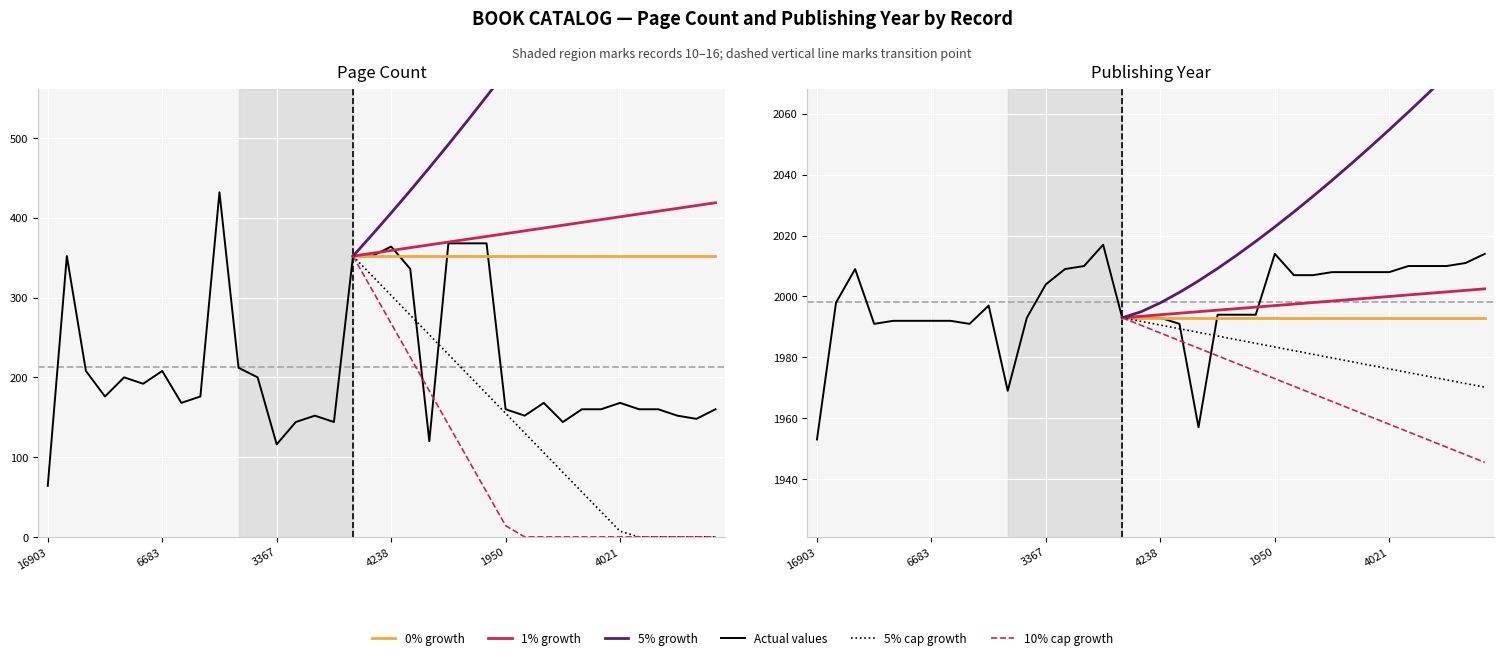

Does the chart display data point markers on the line(s)?

No